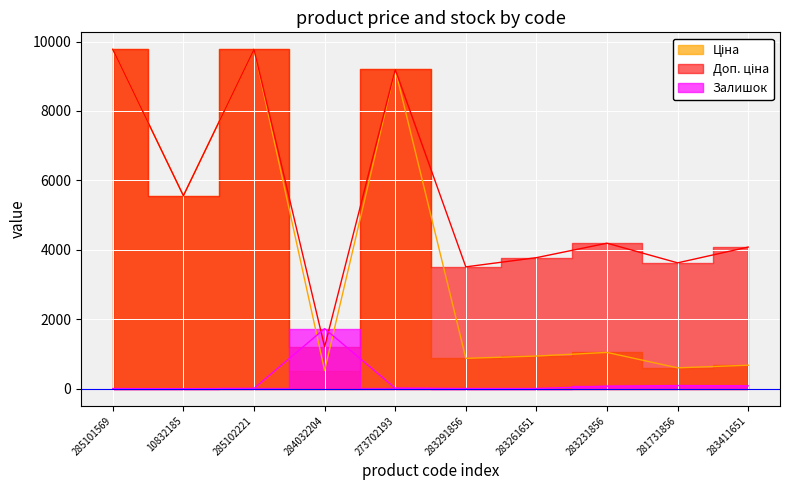

After their last crossing, which series has the higher values: Доп. ціна or Залишок?

Доп. ціна